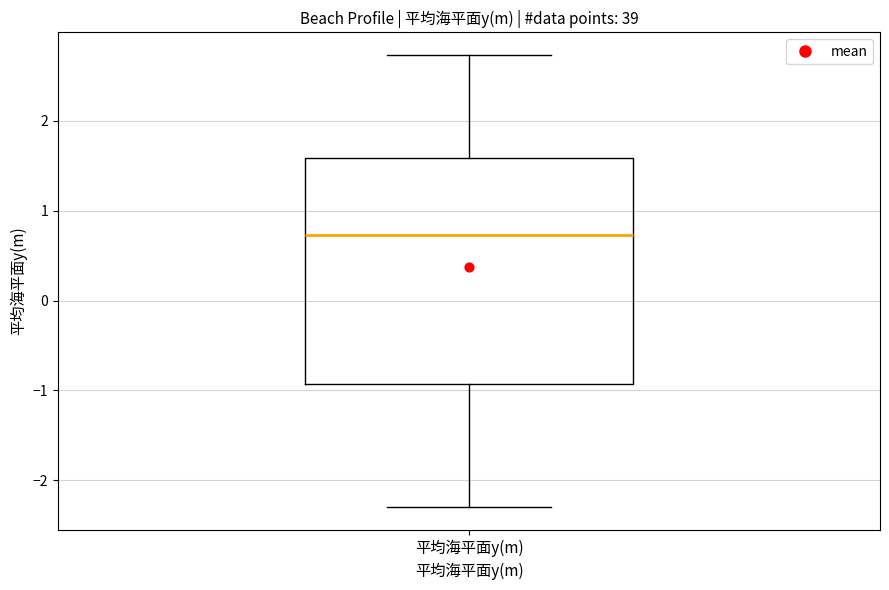

Transcribe this box plot: give where the median line is, the range the box spans, and where the two whiskers end, as read against the y-axis. The values are not printed on the chart, so give them approximately, as read against the axis.

median 0.7, box -0.9 to 1.6, whiskers -2.3 to 2.7